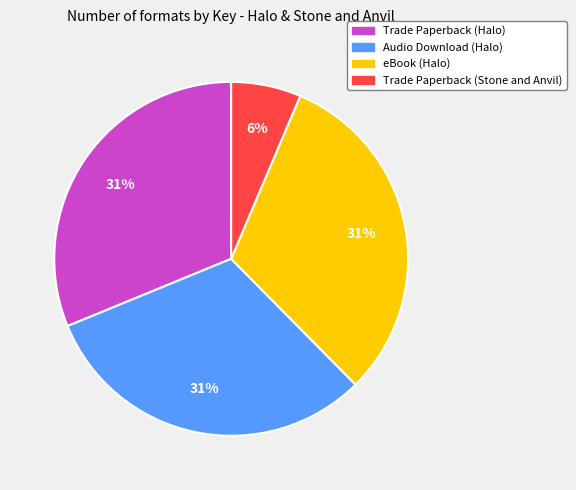

Is there a majority slice in this chart?

No